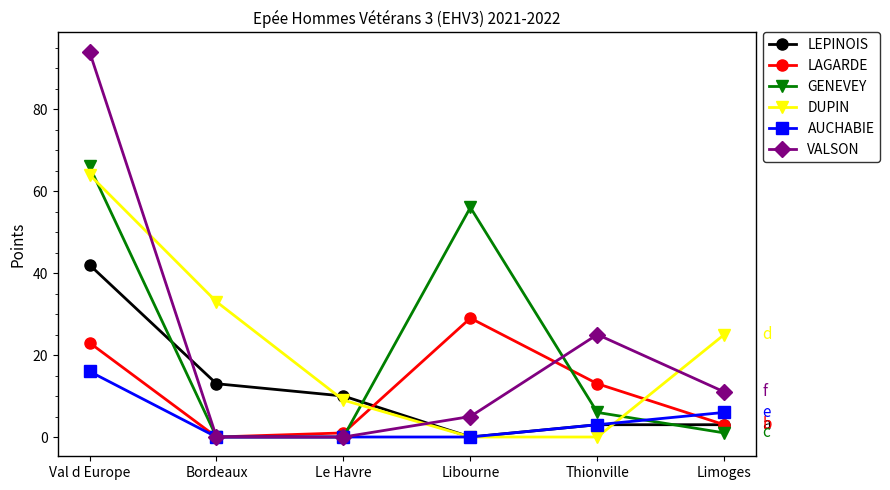

What is the difference between the highest and lowest values at Thionville?

25